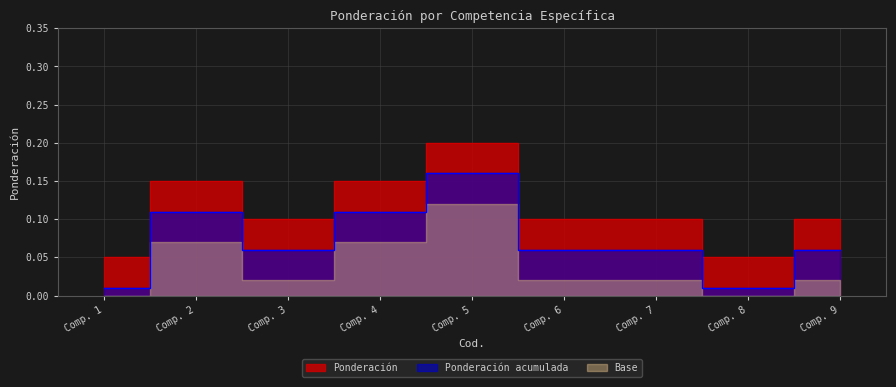

At which category does the data reach its first local valley?

Comp. 3